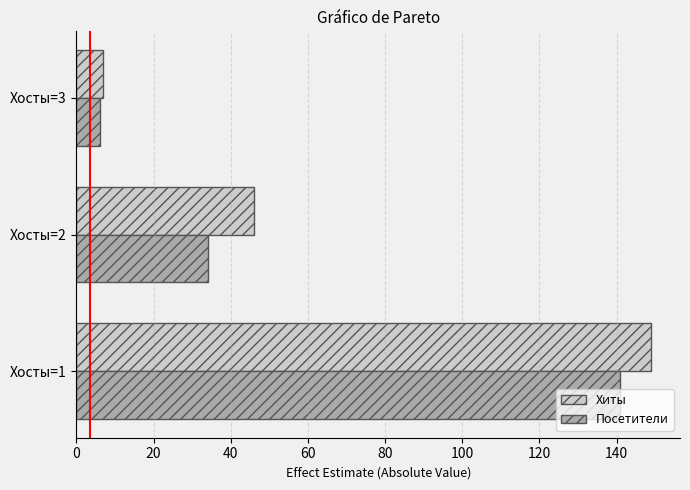

What is the difference between the second highest and minimum values in the Посетители series?

28